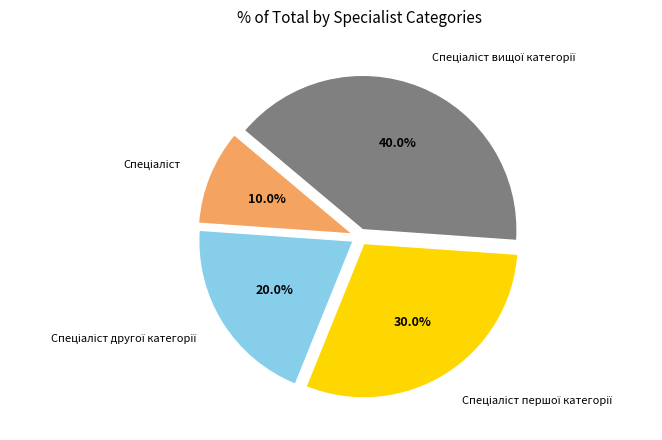

Is there a majority slice in this chart?

No